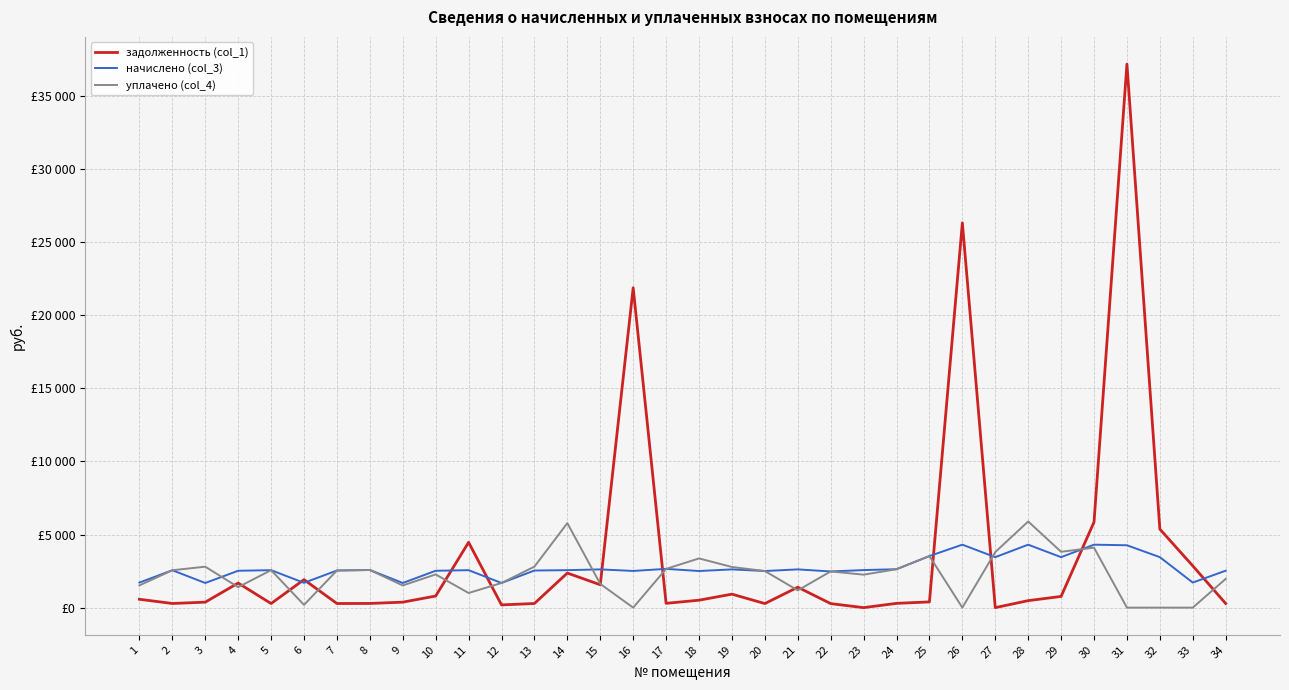

Reading right to left, list all the values displayed in this chart.

задолженность (col_1): 34=280.8	33=2856.5	32=5369.0	31=37170.2	30=5849.9	29=767.0	28=478.4	27=0.0	26=26312.0	25=391.9	24=291.9	23=0.0	22=274.9	21=1396.4	20=278.2	19=922.4	18=508.1	17=294.4	16=21873.8	15=1564.7	14=2364.0	13=282.1	12=187.2	11=4465.9	10=794.4	9=374.4	8=286.0	7=282.1	6=1914.2	5=279.8	4=1680.0	3=374.4	2=284.1	1=571.4
начислено (col_3): 34=2527.2	33=1714.0	32=3451.5	31=4264.6	30=4305.6	29=3451.5	28=4305.6	27=3451.5	26=4305.6	25=3527.6	24=2626.7	23=2568.2	22=2474.6	21=2614.9	20=2503.8	19=2614.9	18=2503.8	17=2650.1	16=2509.7	15=2614.9	14=2562.3	13=2538.9	12=1684.8	11=2562.3	10=2521.3	9=1684.8	8=2574.0	7=2538.9	6=1696.5	5=2562.3	4=2521.3	3=1684.8	2=2556.4	1=1714.0
уплачено (col_4): 34=1966.7	33=0.0	32=0.0	31=0.0	30=4099.5	29=3819.0	28=5892.3	27=3801.6	26=0.0	25=3527.6	24=2626.7	23=2254.5	22=2475.7	21=1181.4	20=2503.8	19=2780.0	18=3365.4	17=2650.1	16=0.0	15=1623.3	14=5780.0	13=2804.1	12=1684.8	11=1000.0	10=2271.3	9=1517.1	8=2574.0	7=2538.9	6=188.5	5=2562.3	4=1401.6	3=2800.4	2=2556.4	1=1520.6